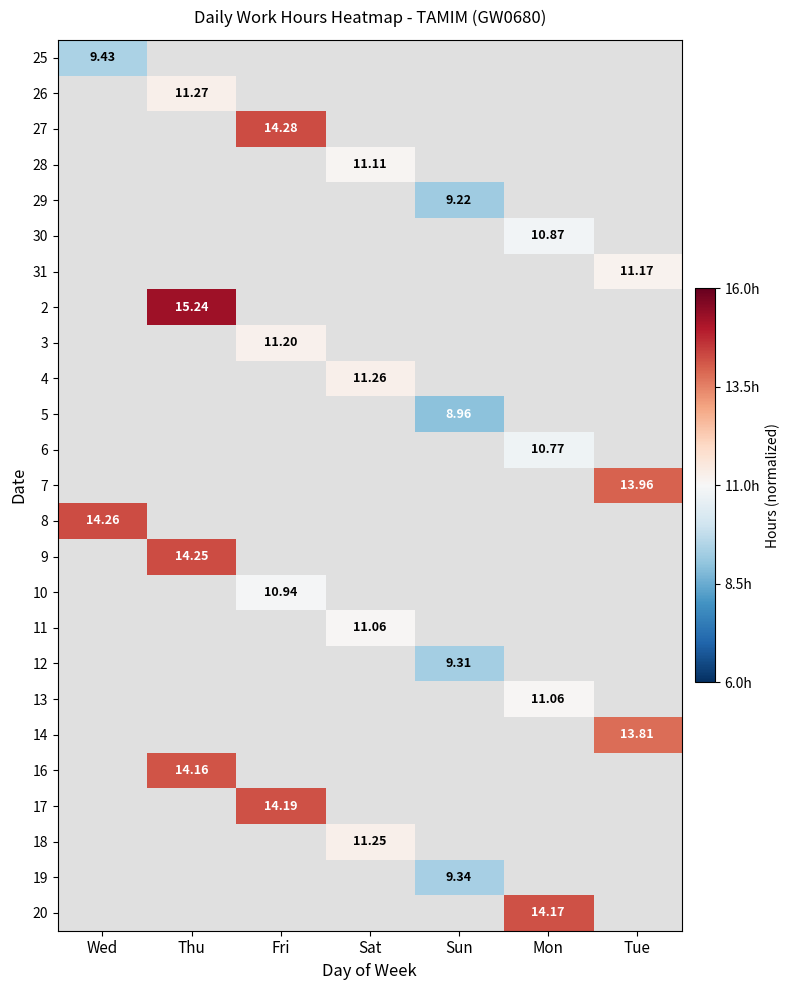

The value of 28 at Sat is 0.0. True or false?

False